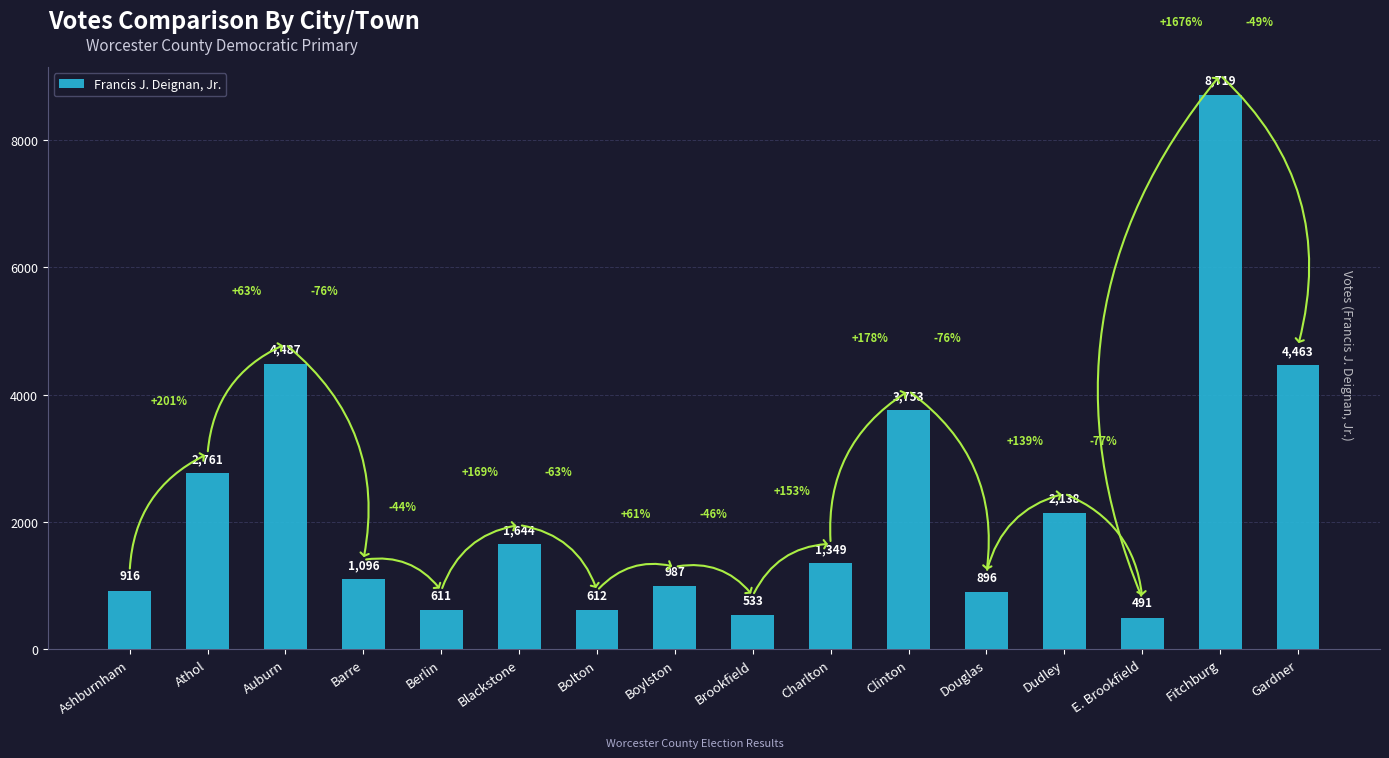

What is the label of the 14th bar from the right?

Auburn